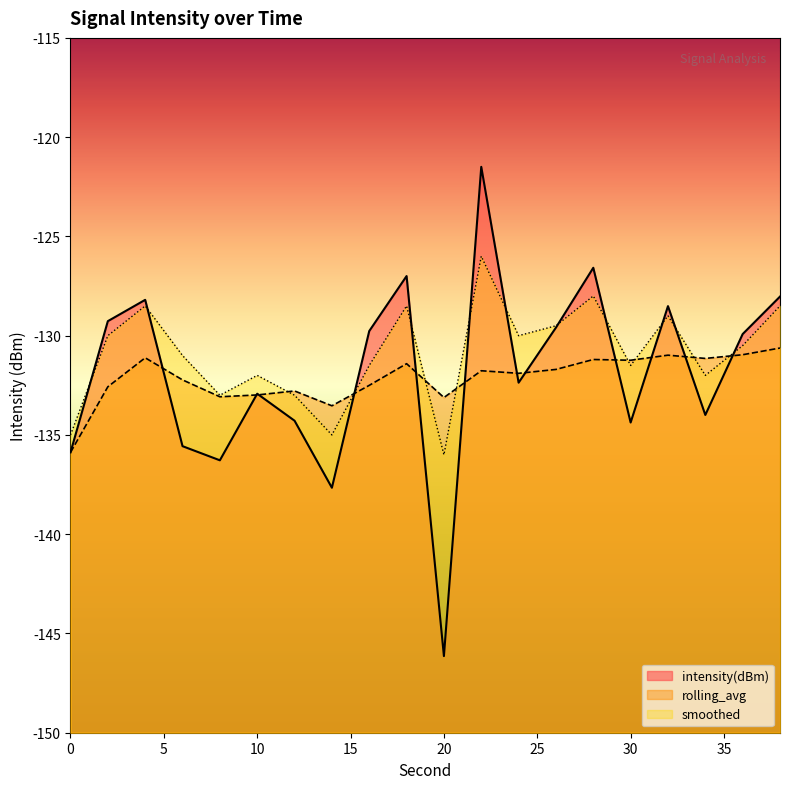

What is the greatest value displayed?

-121.5